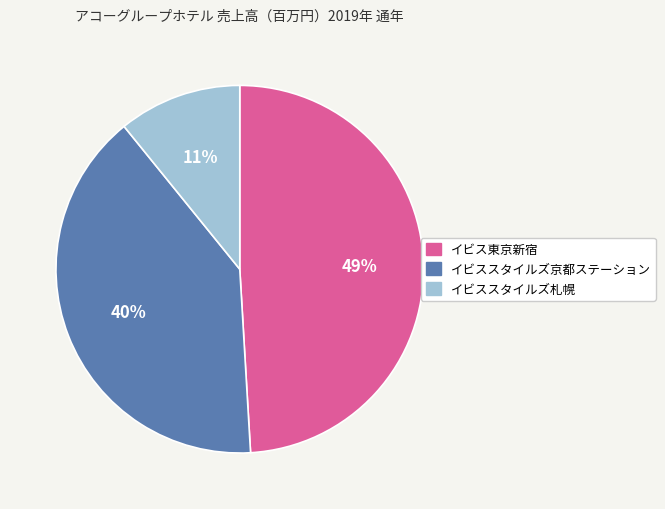

Count the number of slices in the pie.

3